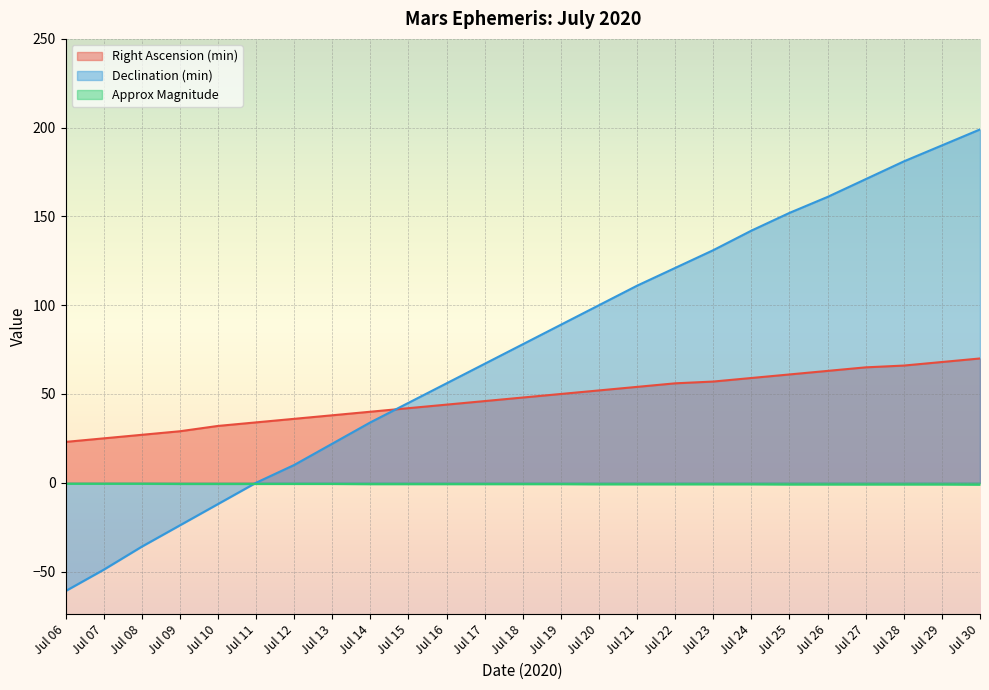

List the labels in order of Right Ascension (min) value, smallest first.

Jul 06, Jul 07, Jul 08, Jul 09, Jul 10, Jul 11, Jul 12, Jul 13, Jul 14, Jul 15, Jul 16, Jul 17, Jul 18, Jul 19, Jul 20, Jul 21, Jul 22, Jul 23, Jul 24, Jul 25, Jul 26, Jul 27, Jul 28, Jul 29, Jul 30